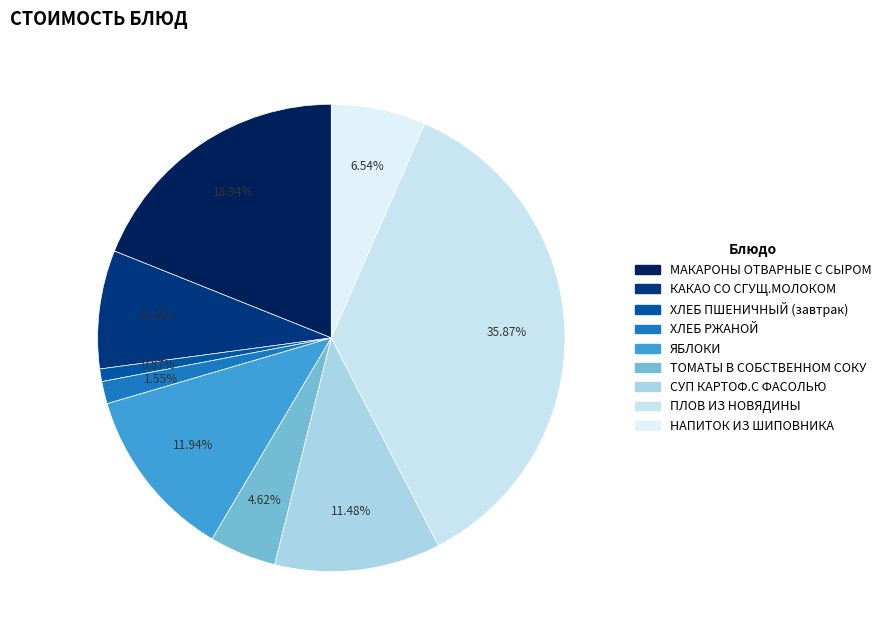

Is there a majority slice in this chart?

No